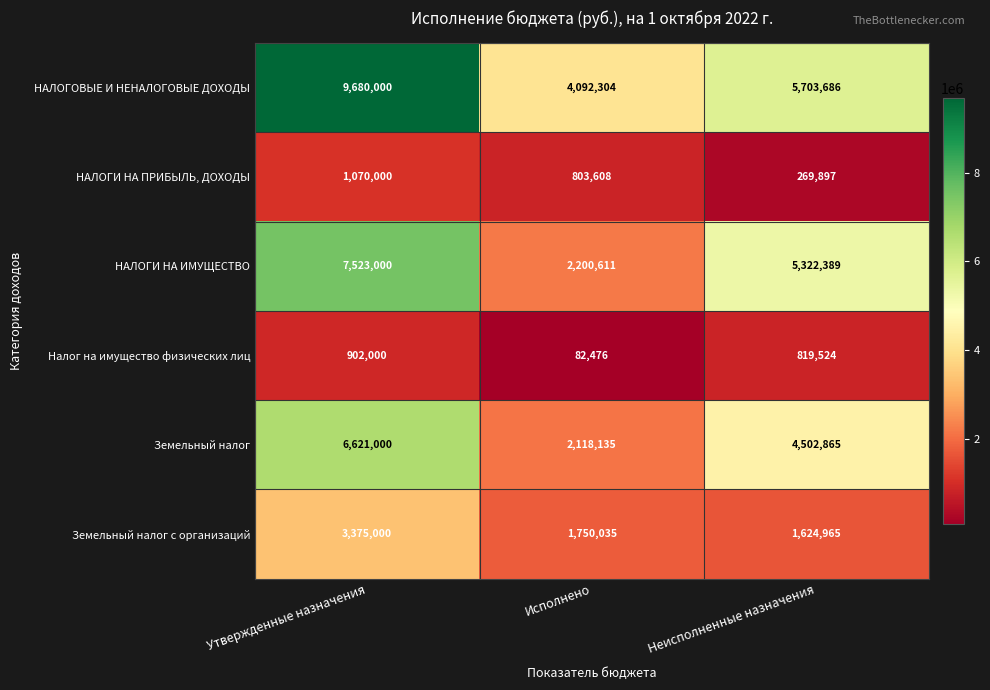

What is the smallest value displayed?

82476